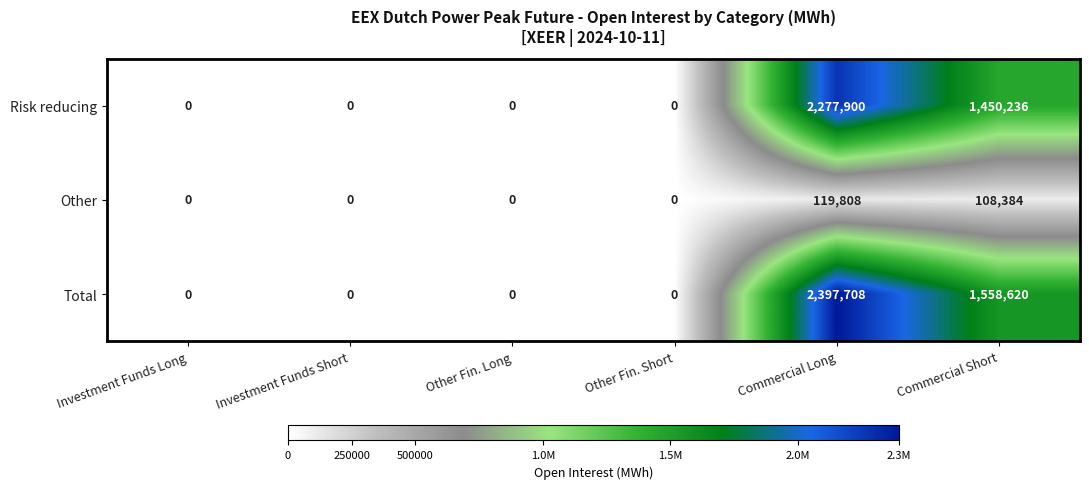

Which series has the widest spread of values?

Total